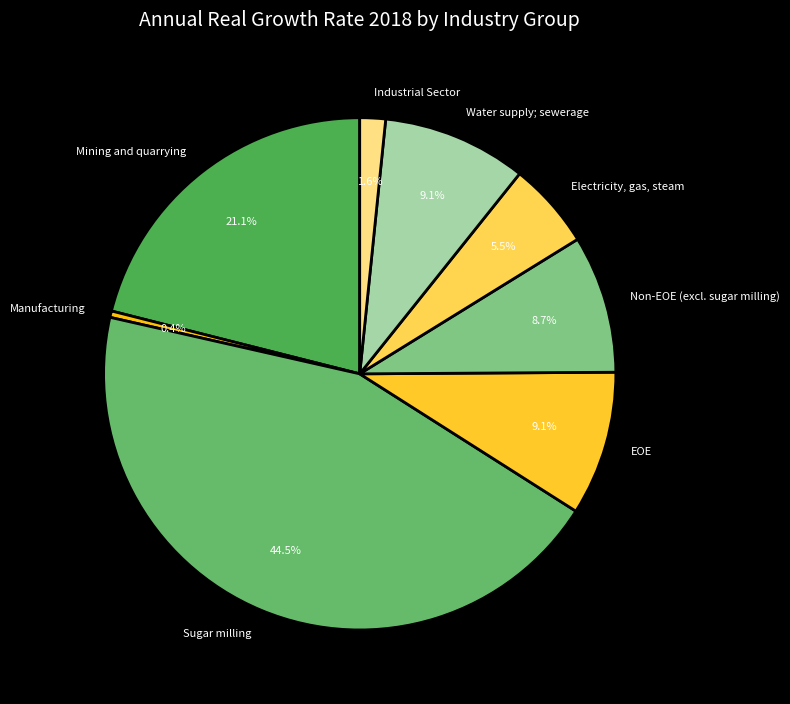

To the nearest percent, what is the combined percentage of Electricity, gas, steam and Non-EOE (excl. sugar milling)?

14%